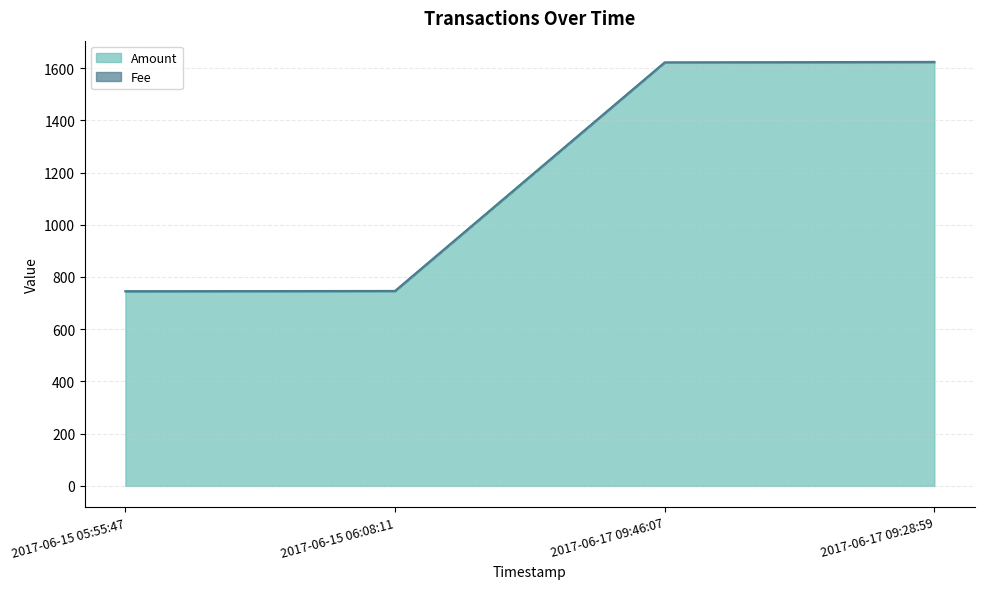

Does the chart display data point markers on the line(s)?

No